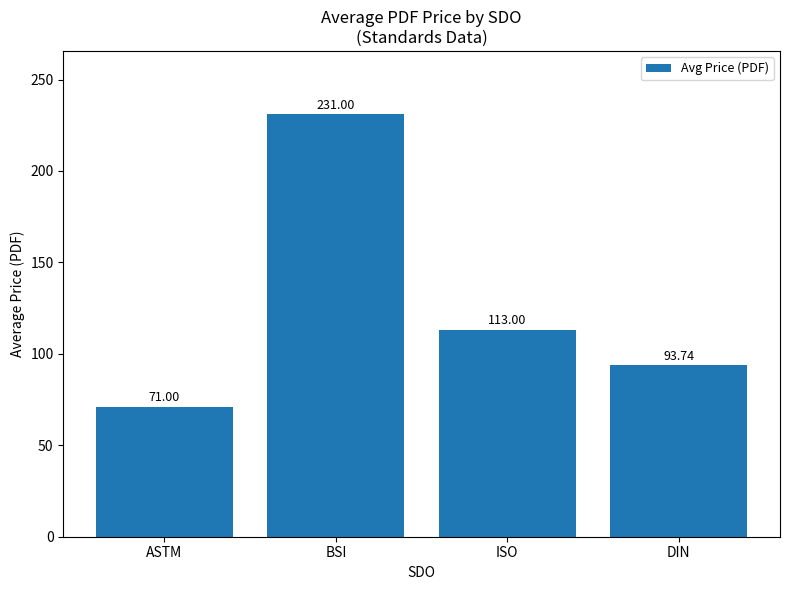

List the labels in order of value, smallest first.

ASTM, DIN, ISO, BSI